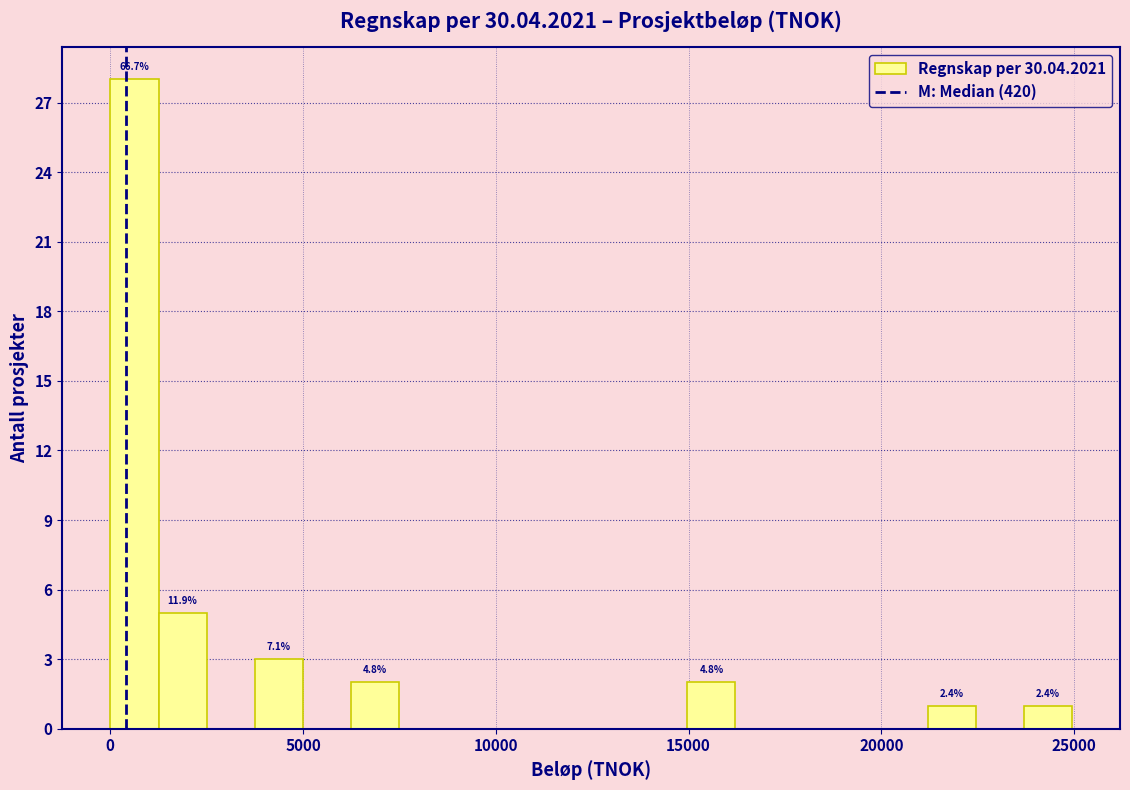

Read against the x-axis, roughly where is the centre of the tallest bar?

500